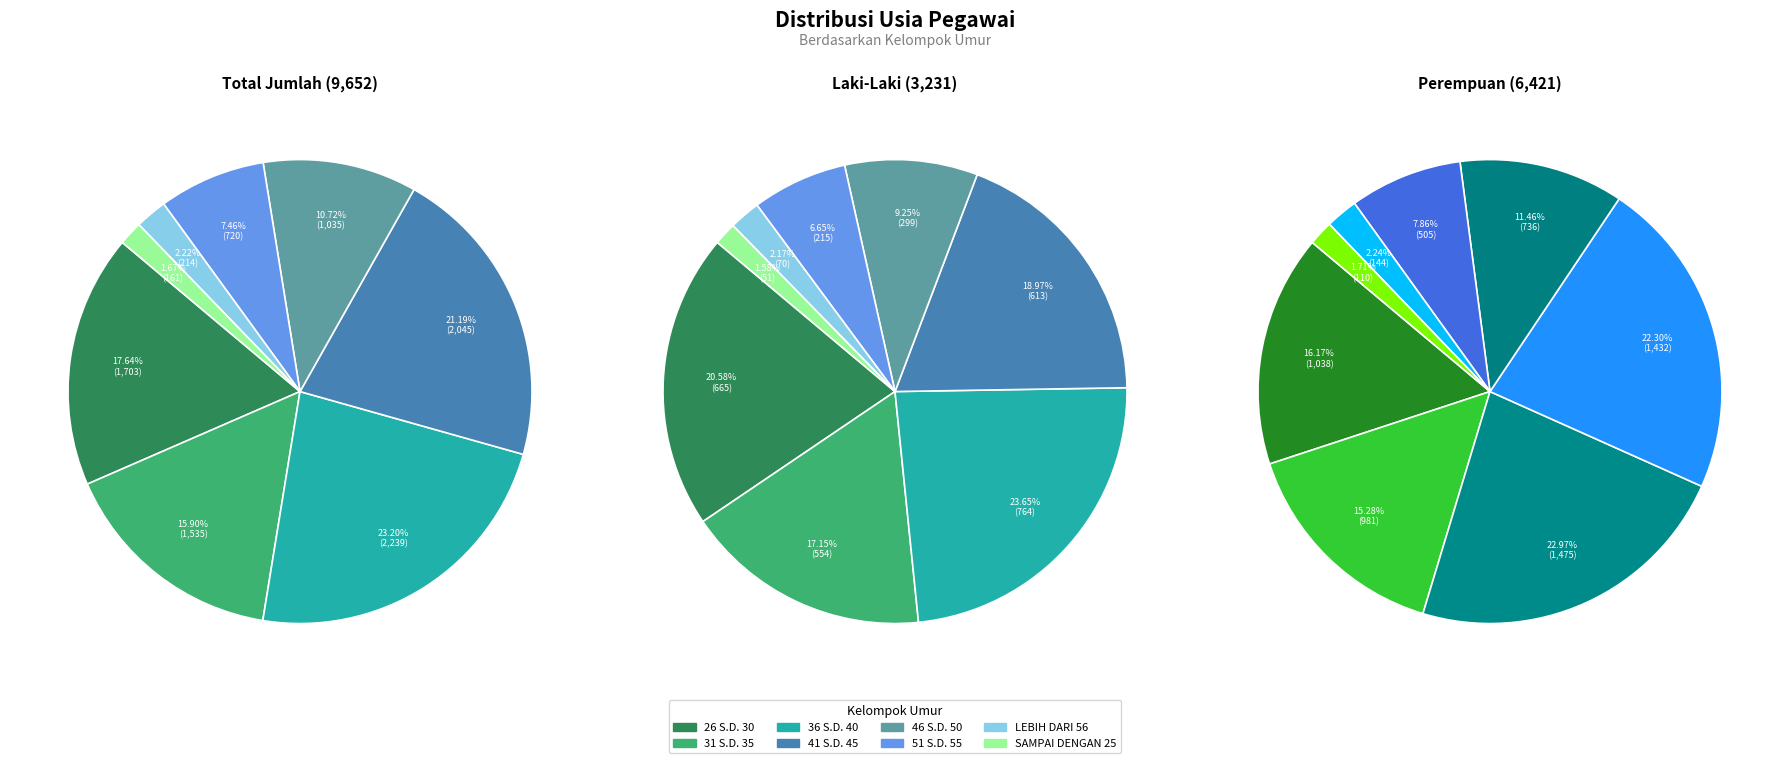

Which category has the biggest portion of the pie?

36 S.D. 40